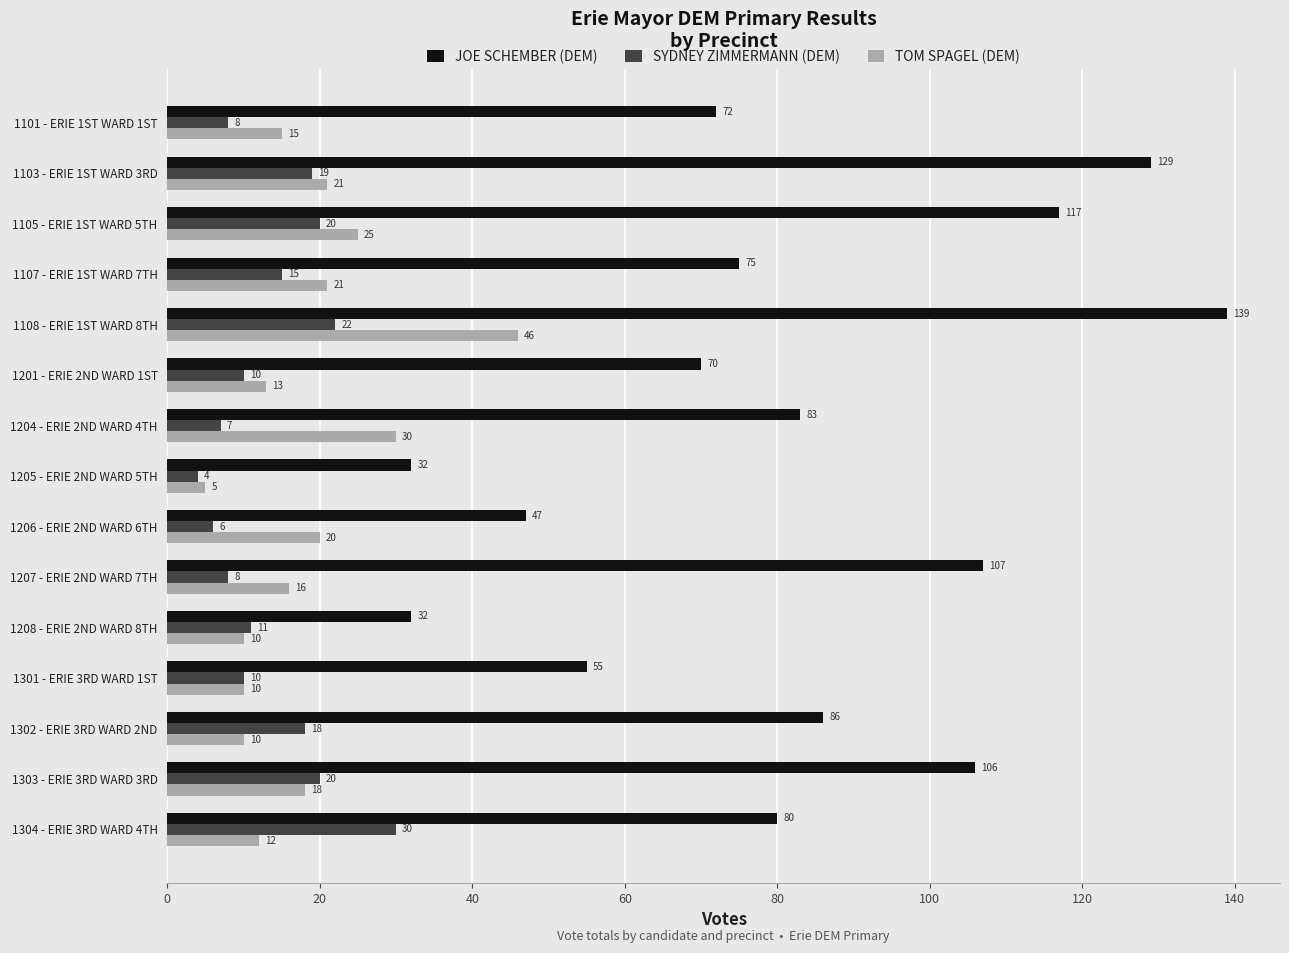

What is the difference between the maximum and second lowest values in the JOE SCHEMBER (DEM) series?

107